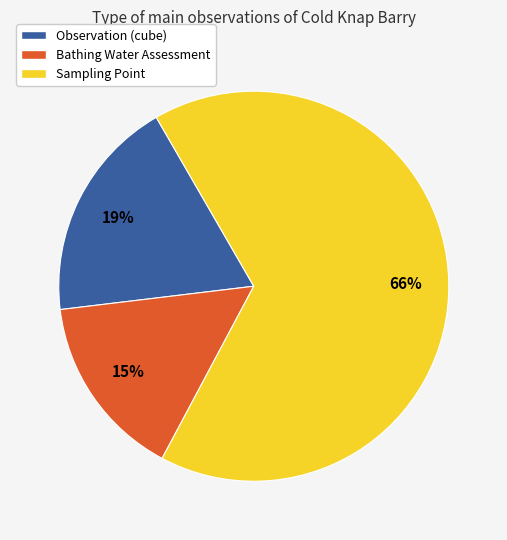

Between Sampling Point and Observation (cube), which is larger?

Sampling Point